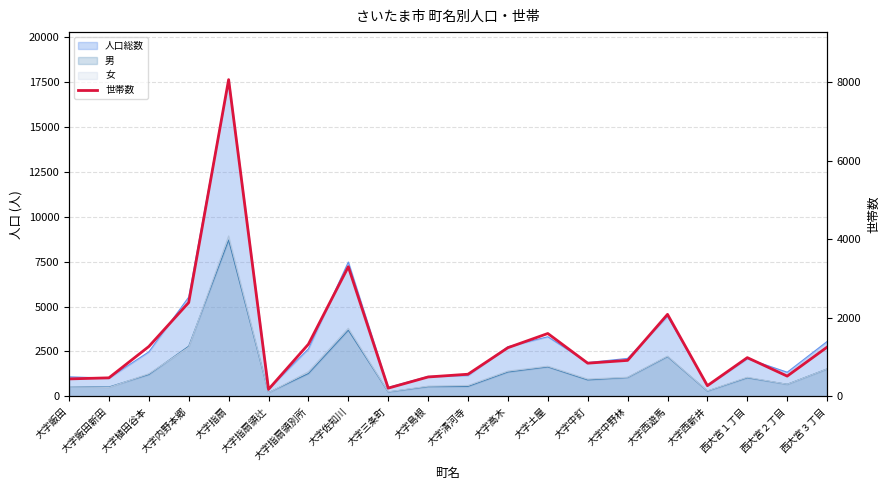

Where is the data nearest to the value 4119?

大字佐知川